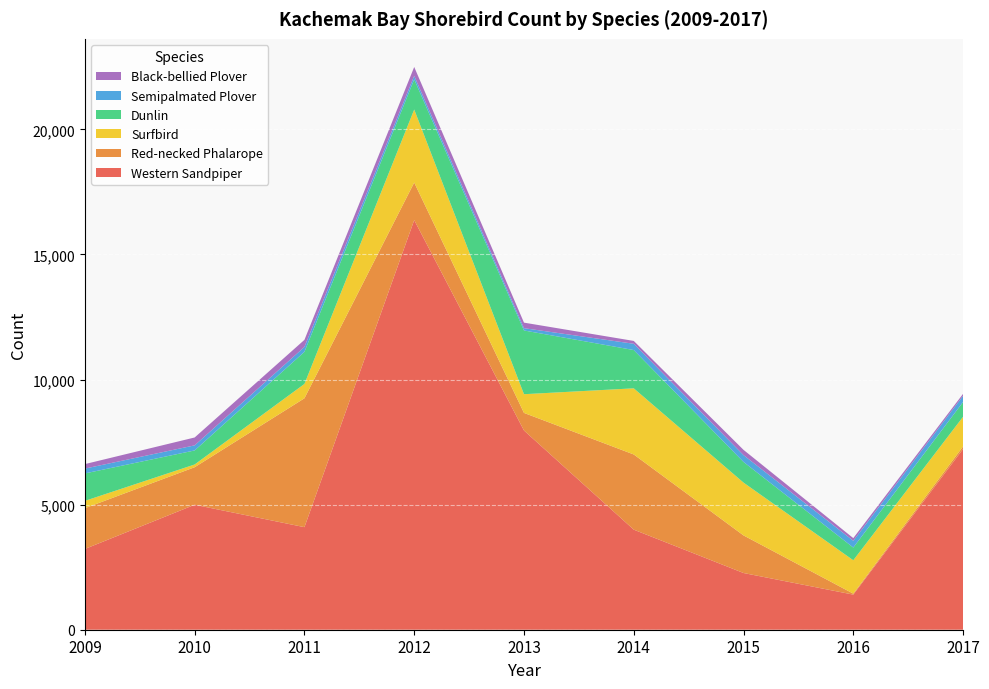

Reading left to right, list all the values displayed in this chart.

Western Sandpiper: 3229	4996	4100	16375	7964	4000	2267	1403	7225
Red-necked Phalarope: 1630	1500	5152	1501	703	3006	1503	39	102
Surfbird: 292	110	574	2919	748	2644	2111	1335	1186
Dunlin: 1097	561	1283	1205	2548	1530	826	508	590
Semipalmated Plover: 194	203	197	142	92	251	273	270	246
Black-bellied Plover: 179	315	282	354	221	114	210	107	80